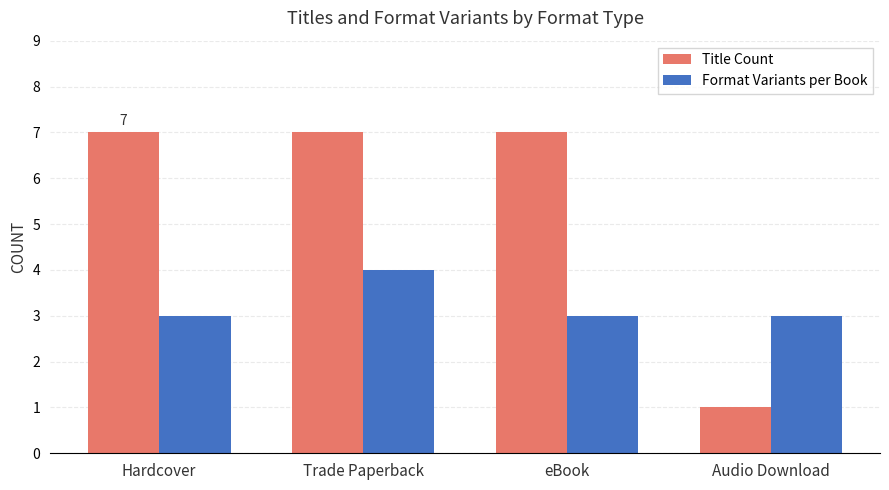

The Format Variants per Book series shows 1 at eBook. True or false?

False